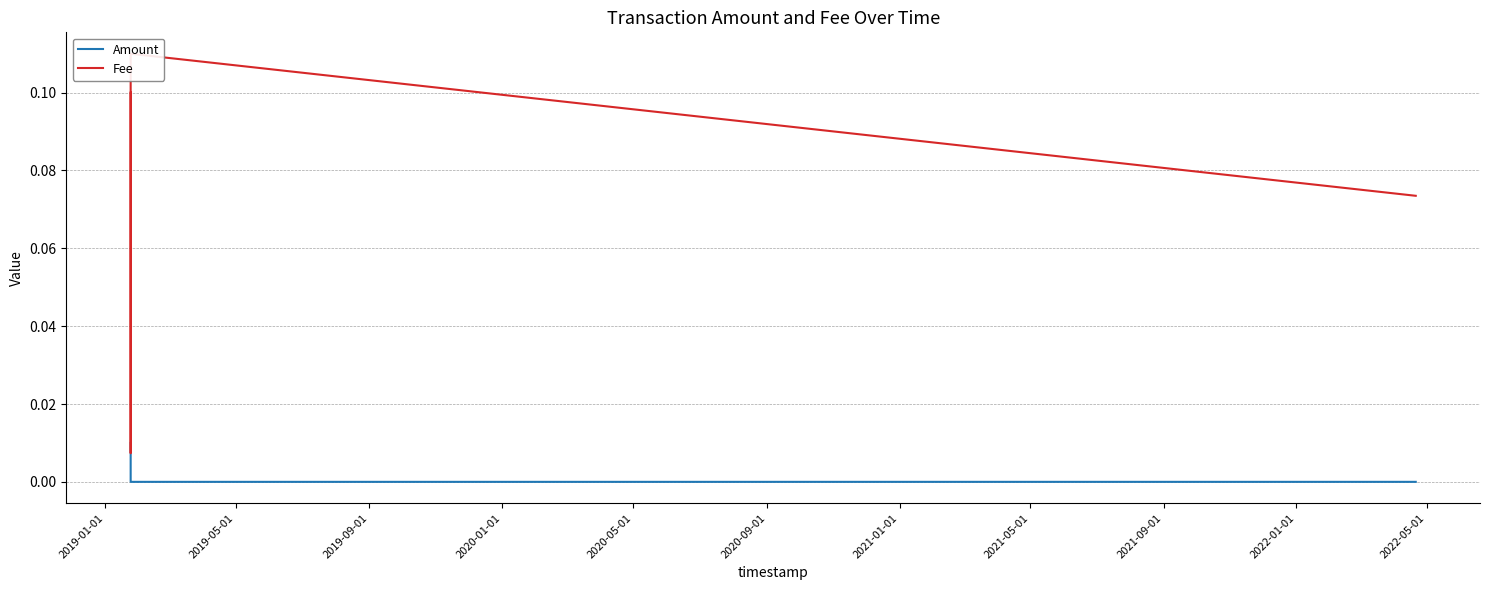

Which series has the widest spread of values?

Fee